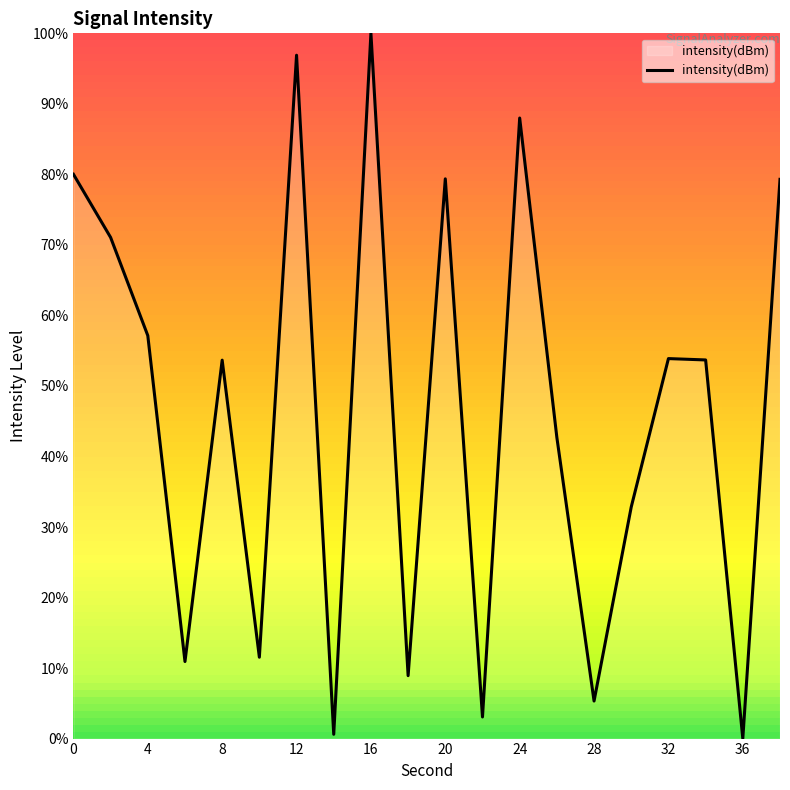

What is the greatest value displayed?

100.0